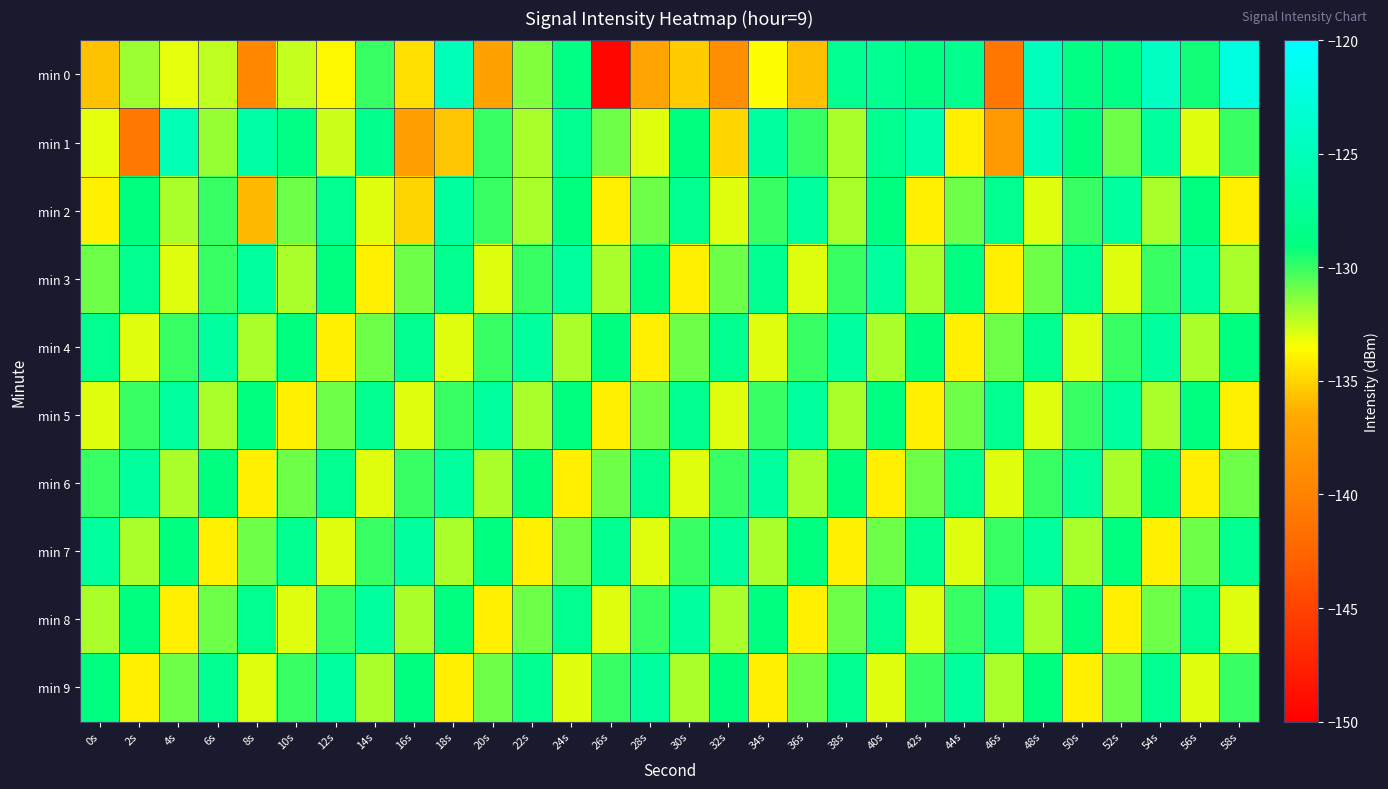

Which has a higher value, 48s or 4s?

48s